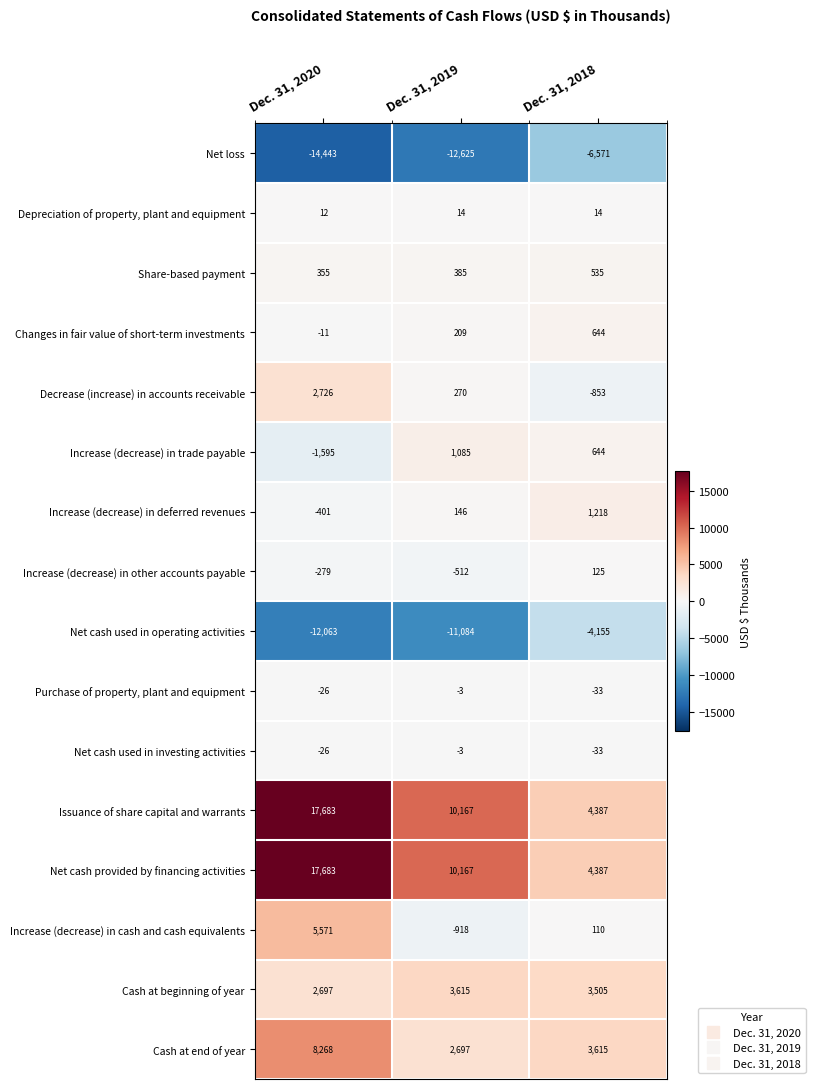

Which series changed the most between Dec. 31, 2019 and Dec. 31, 2018?

Net cash used in operating activities